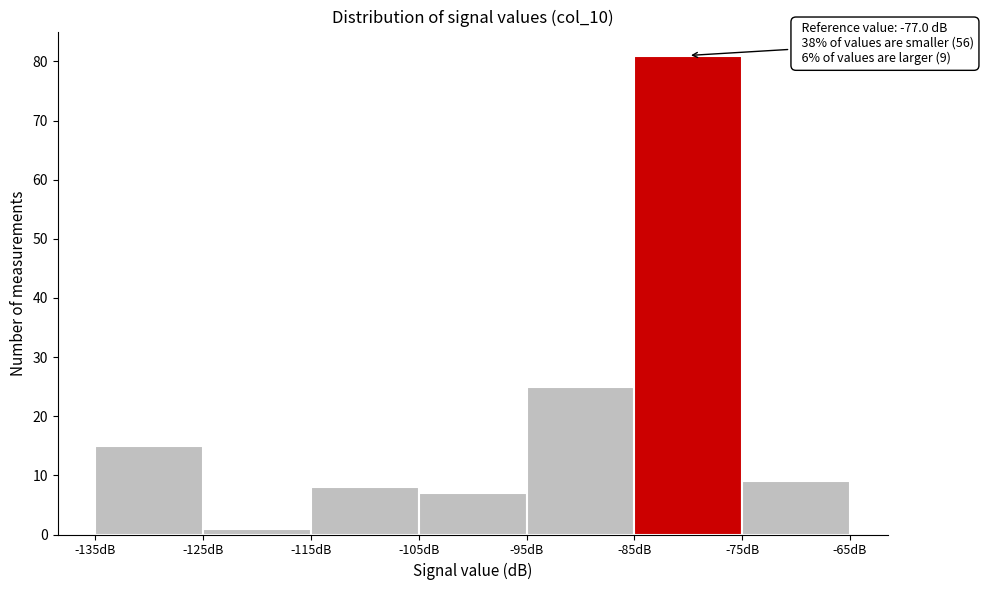

Over which range of the x-axis is the bar tallest?

-85 to -75